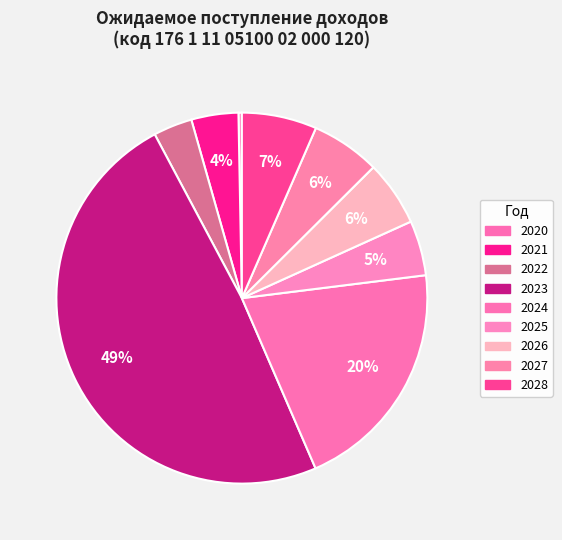

How many segments does this pie chart have?

9